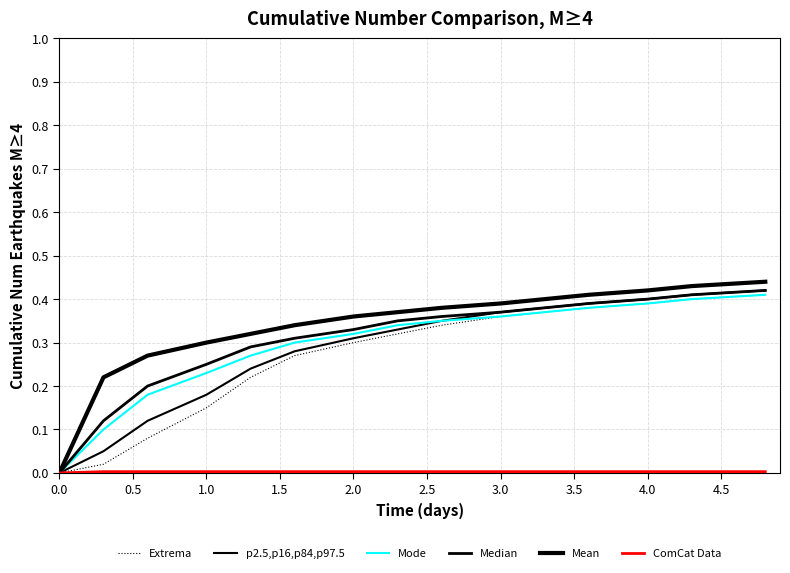

True or false: Median has more than 1 points higher than both neighbors.

False